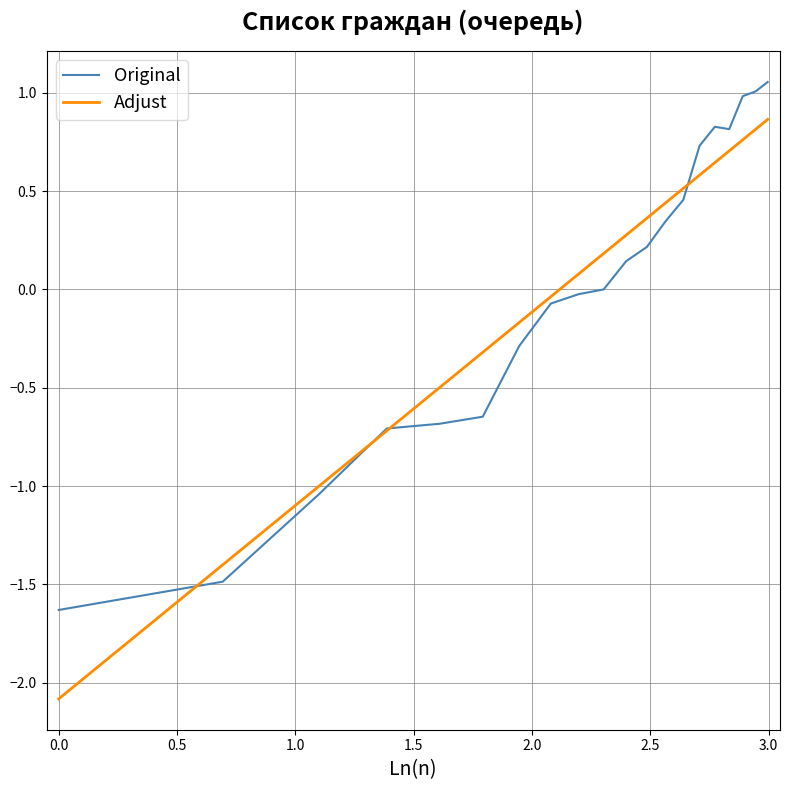

True or false: Original and Adjust intersect in this chart.

True